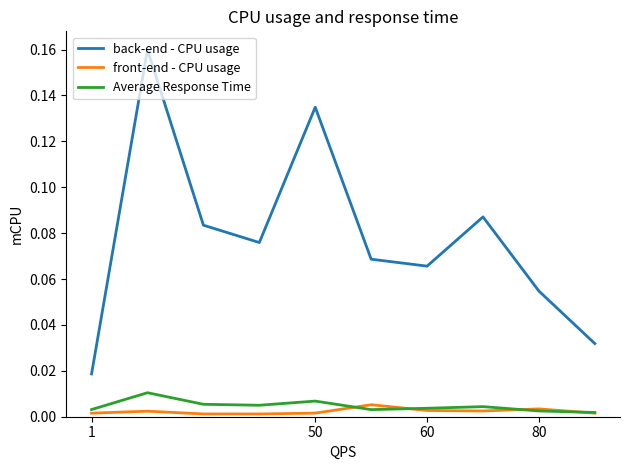

Count the back-end - CPU usage values in the range 0 to 1.

10